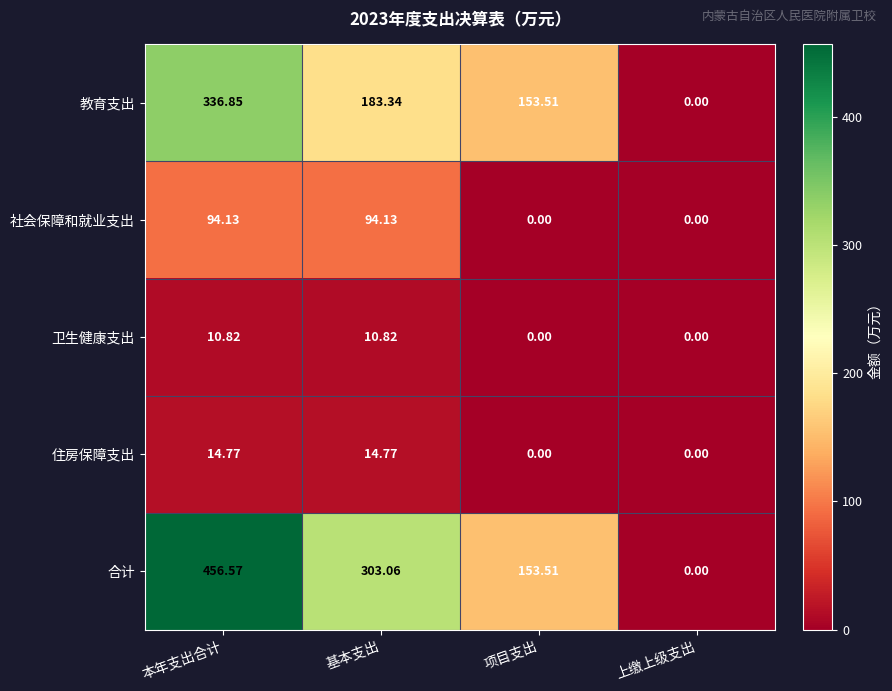

Which series changed the most between 本年支出合计 and 项目支出?

合计